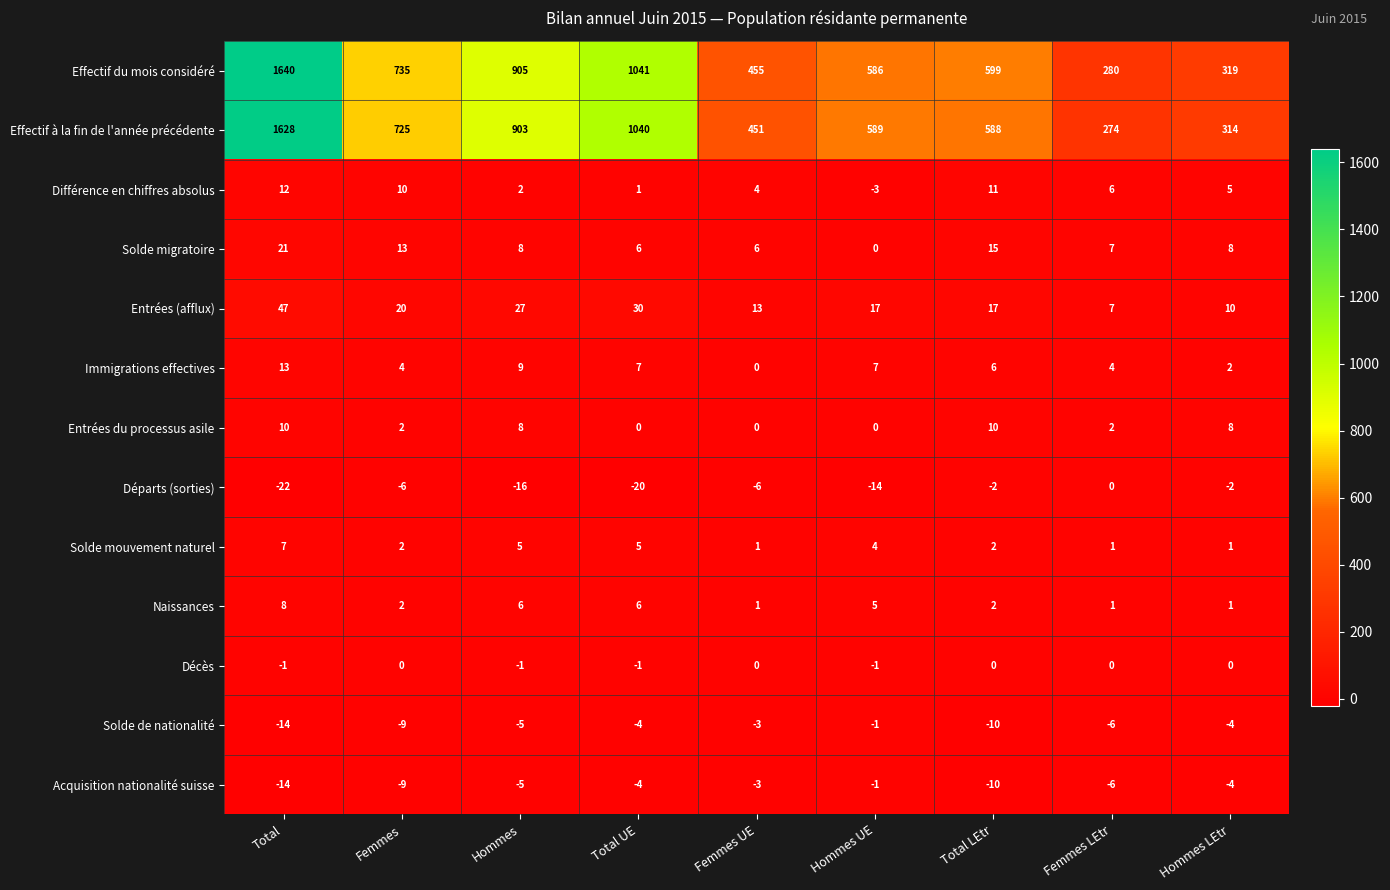

Which series changed the most between Total UE and Hommes UE?

Effectif du mois considéré